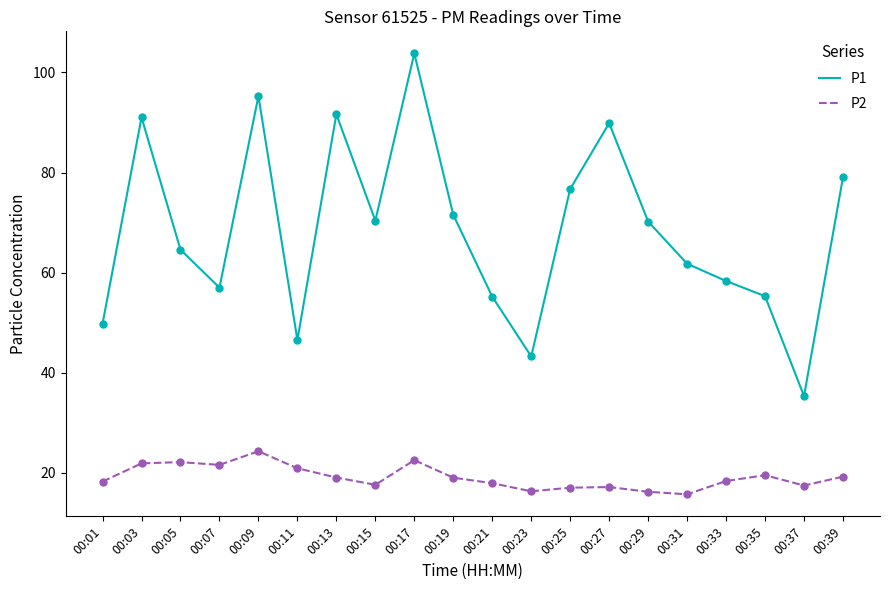

What is the difference between the highest and lowest values at 00:39?

59.8